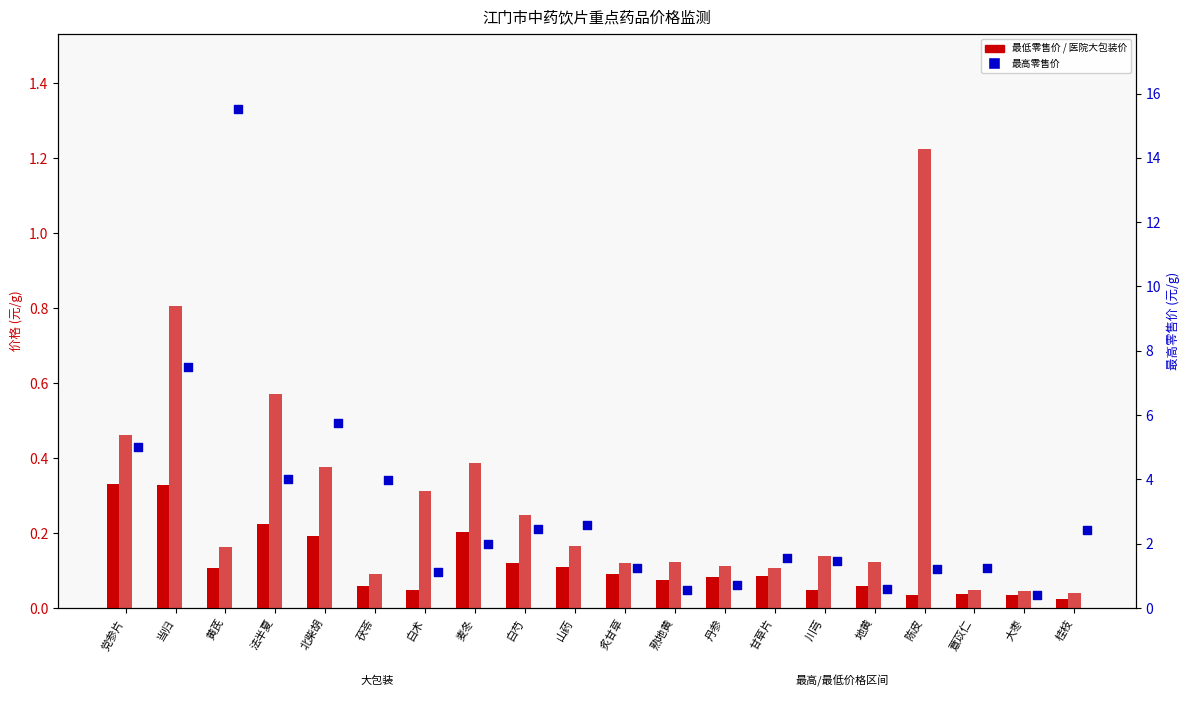

At which category is the sum across all series the highest?

黄芪